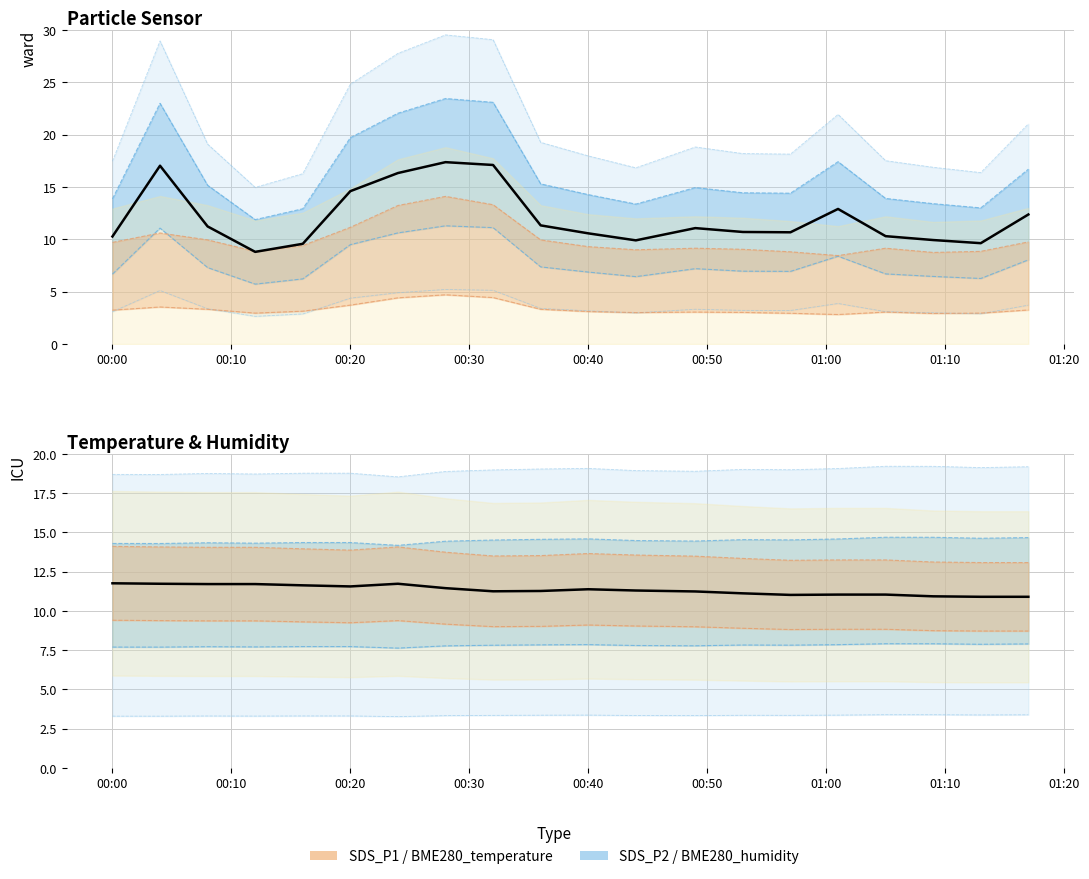

What is the value of the BME280_temperature point at the 10th from the left?

9.0